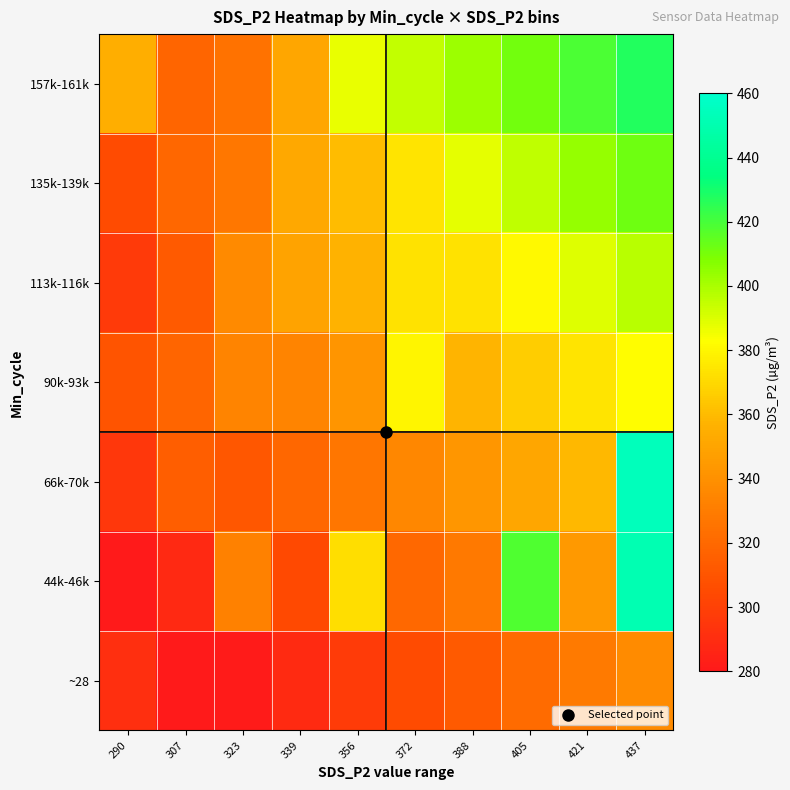

What is the spread (max minus min) of values at 421?

90.0